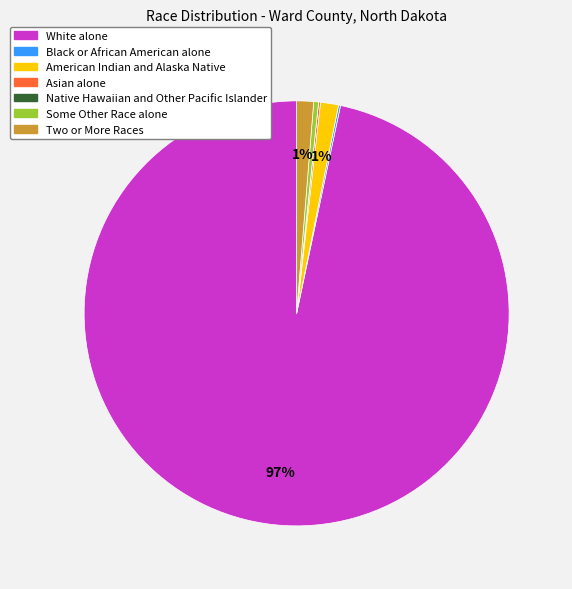

To the nearest percent, what is the average slice percentage?

14%